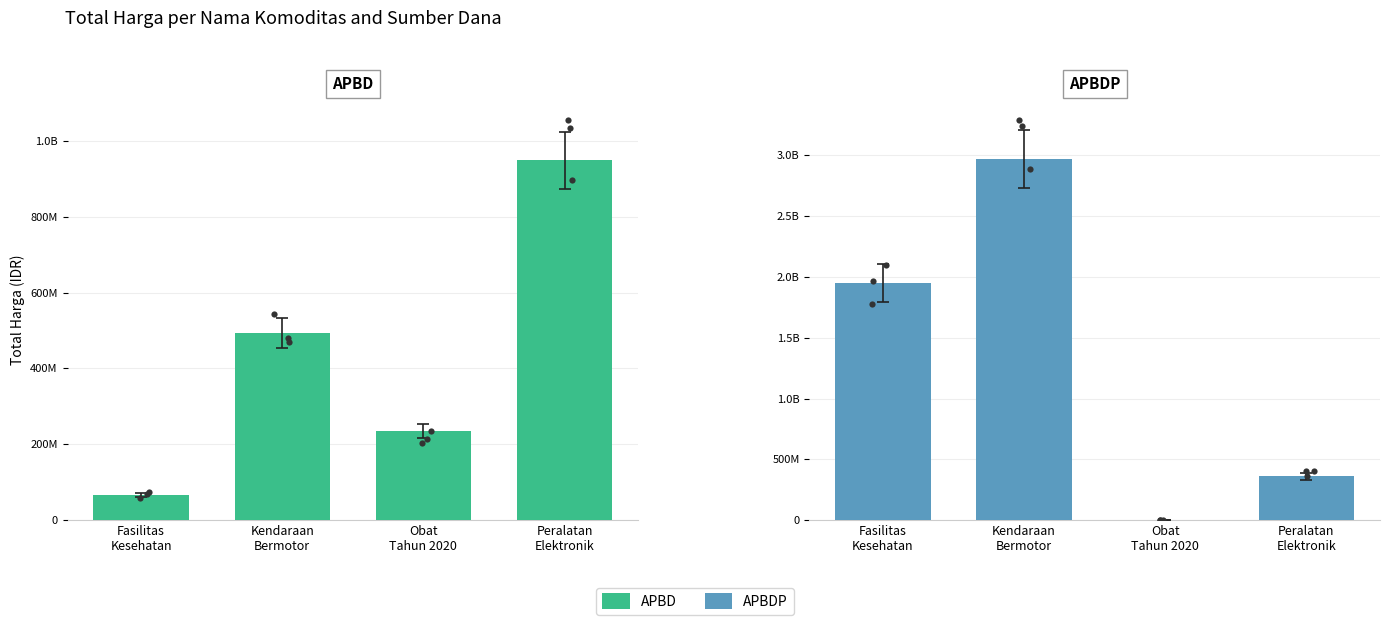

What are all the series names shown in the legend?

APBD, APBDP